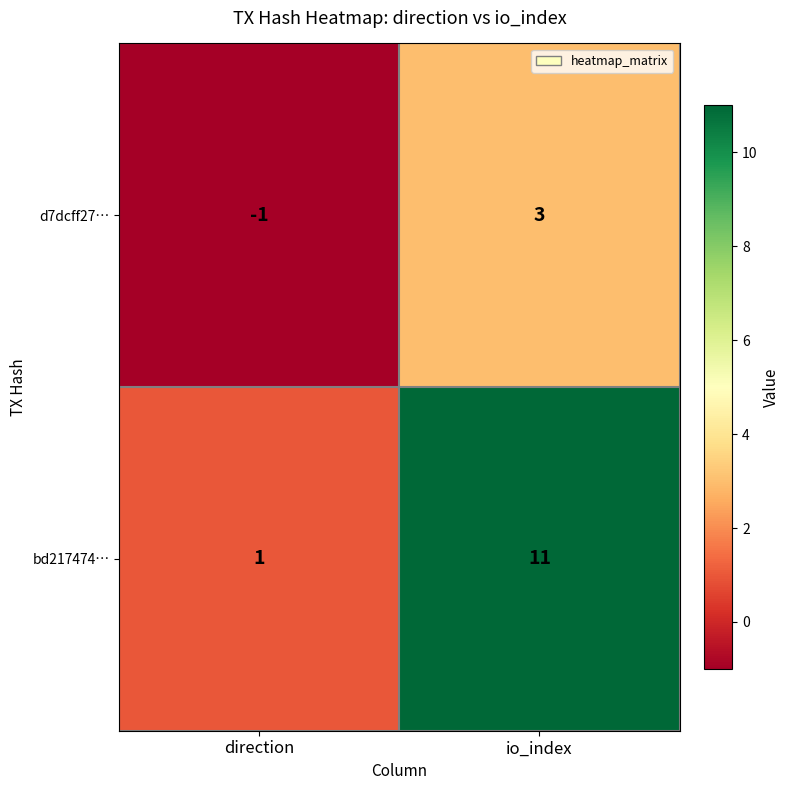

Reading left to right, transcribe all the data shown in this chart.

d7dcff27…: direction=-1	io_index=3
bd217474…: direction=1	io_index=11